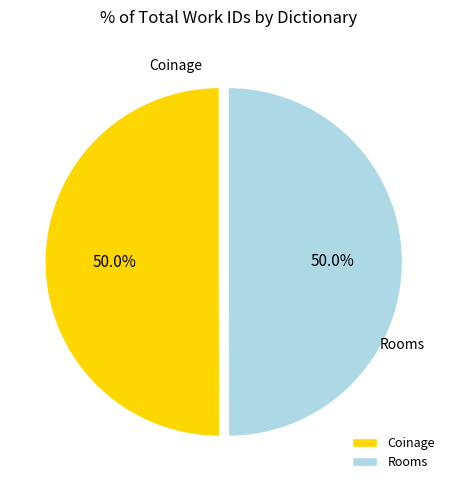

To the nearest percent, what is the average slice percentage?

50%